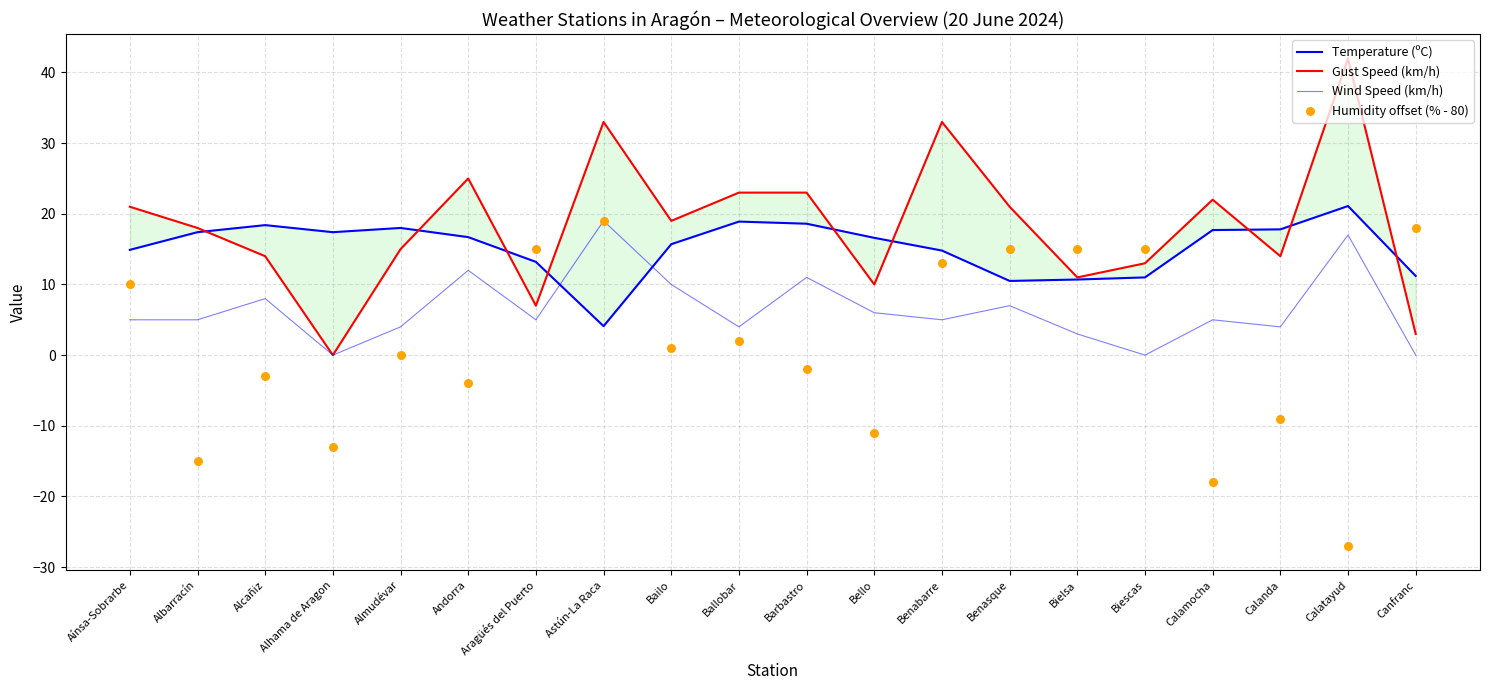

At which category is the sum across all series the highest?

Astún-La Raca